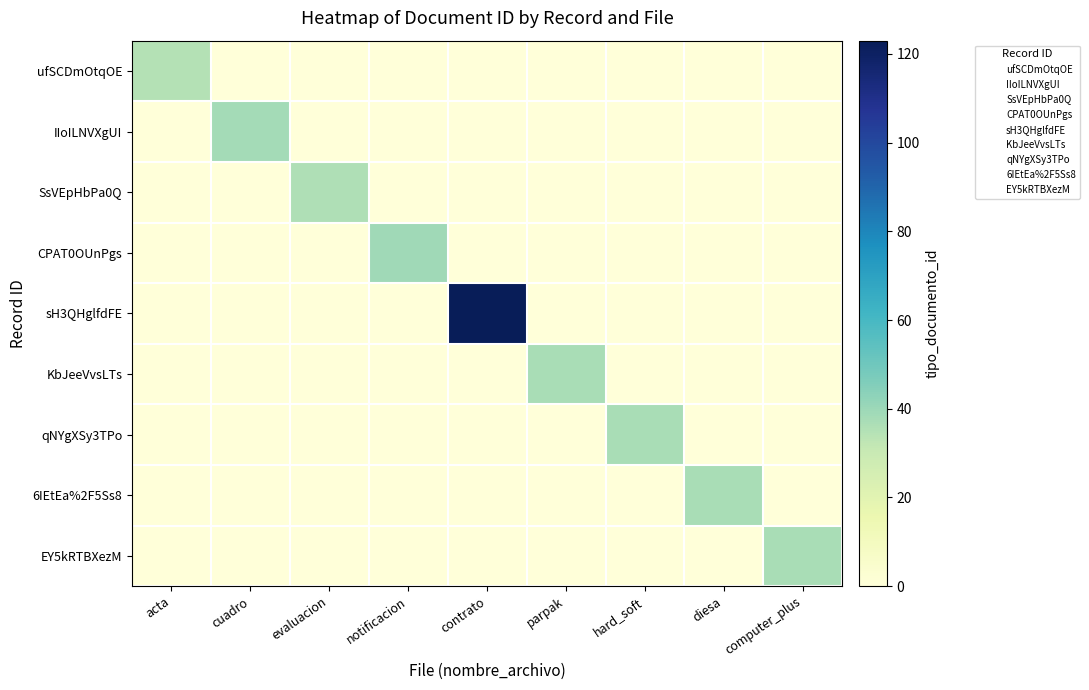

Reading left to right, list all the values displayed in this chart.

ufSCDmOtqOE: acta=35	cuadro=0	evaluacion=0	notificacion=0	contrato=0	parpak=0	hard_soft=0	diesa=0	computer_plus=0
IIoILNVXgUI: acta=0	cuadro=38	evaluacion=0	notificacion=0	contrato=0	parpak=0	hard_soft=0	diesa=0	computer_plus=0
SsVEpHbPa0Q: acta=0	cuadro=0	evaluacion=36	notificacion=0	contrato=0	parpak=0	hard_soft=0	diesa=0	computer_plus=0
CPAT0OUnPgs: acta=0	cuadro=0	evaluacion=0	notificacion=39	contrato=0	parpak=0	hard_soft=0	diesa=0	computer_plus=0
sH3QHglfdFE: acta=0	cuadro=0	evaluacion=0	notificacion=0	contrato=123	parpak=0	hard_soft=0	diesa=0	computer_plus=0
KbJeeVvsLTs: acta=0	cuadro=0	evaluacion=0	notificacion=0	contrato=0	parpak=37	hard_soft=0	diesa=0	computer_plus=0
qNYgXSy3TPo: acta=0	cuadro=0	evaluacion=0	notificacion=0	contrato=0	parpak=0	hard_soft=37	diesa=0	computer_plus=0
6IEtEa%2F5Ss8: acta=0	cuadro=0	evaluacion=0	notificacion=0	contrato=0	parpak=0	hard_soft=0	diesa=37	computer_plus=0
EY5kRTBXezM: acta=0	cuadro=0	evaluacion=0	notificacion=0	contrato=0	parpak=0	hard_soft=0	diesa=0	computer_plus=37